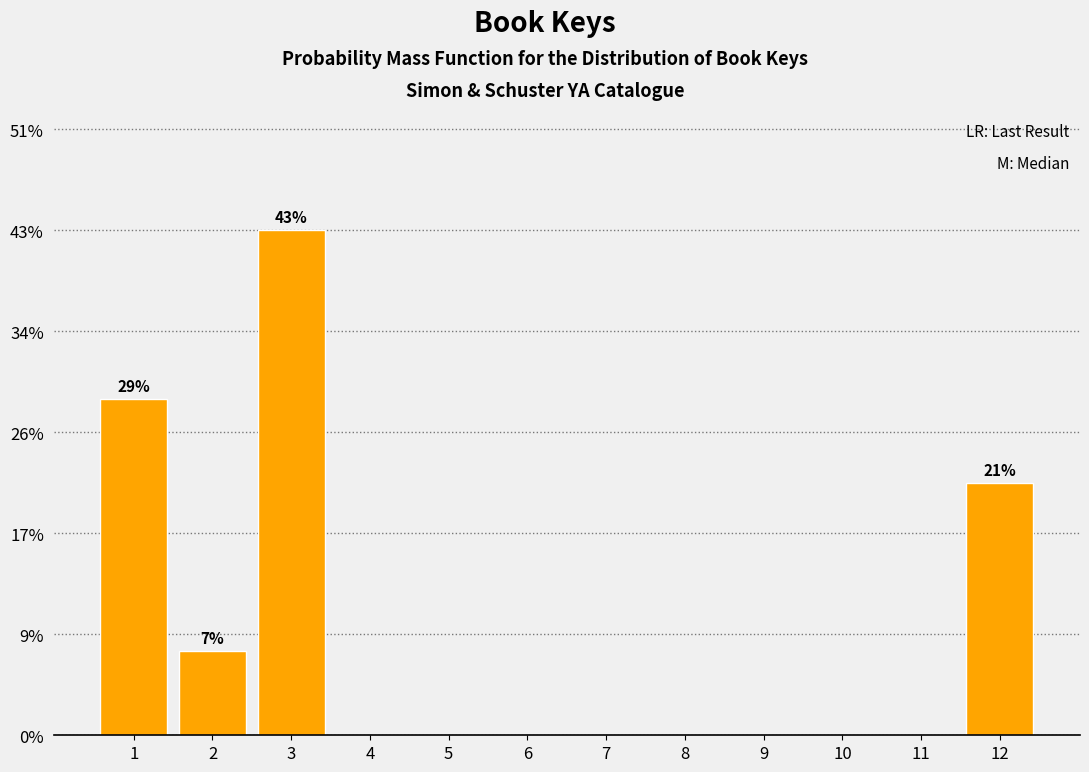

Reading left to right, extract all data points from this chart.

1=28.6	2=7.1	3=42.9	4=0.0	5=0.0	6=0.0	7=0.0	8=0.0	9=0.0	10=0.0	11=0.0	12=21.4